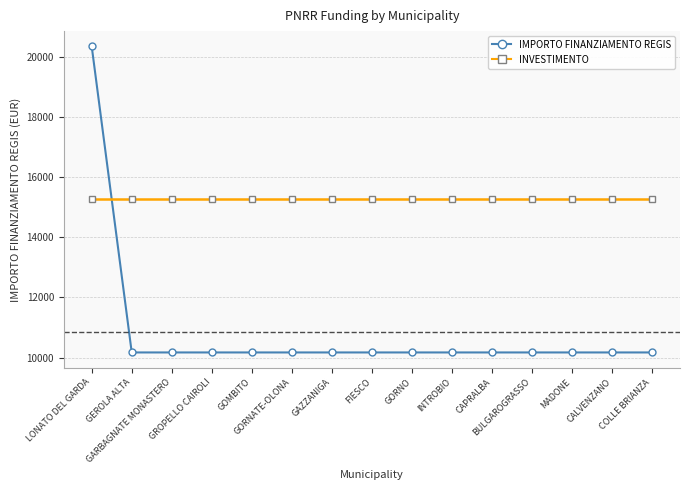

Is it true that IMPORTO FINANZIAMENTO REGIS equals 3496 at BULGAROGRASSO?

False